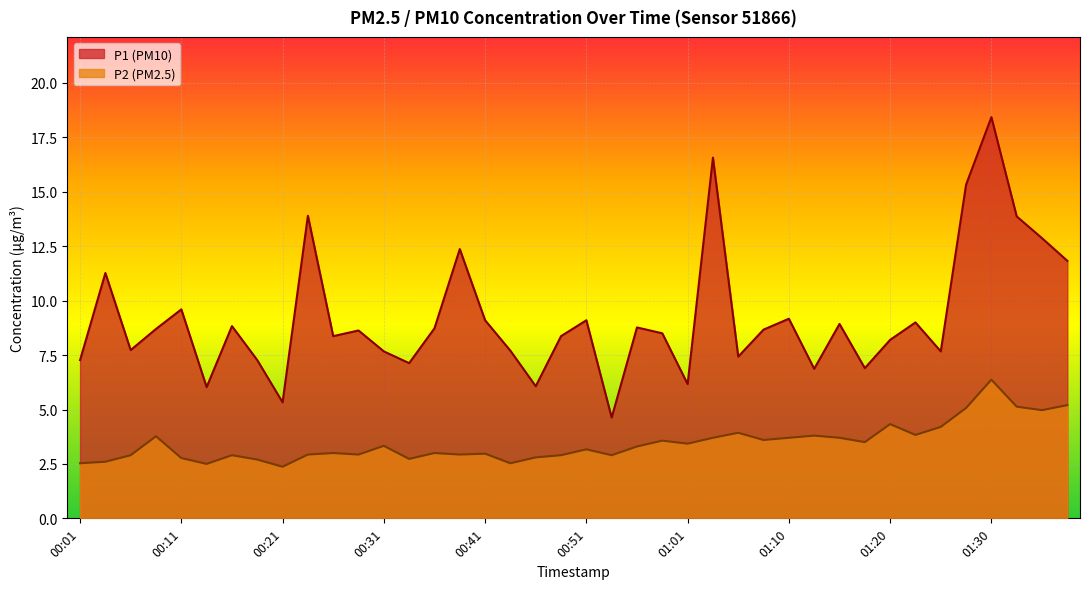

Does the chart display data point markers on the line(s)?

No